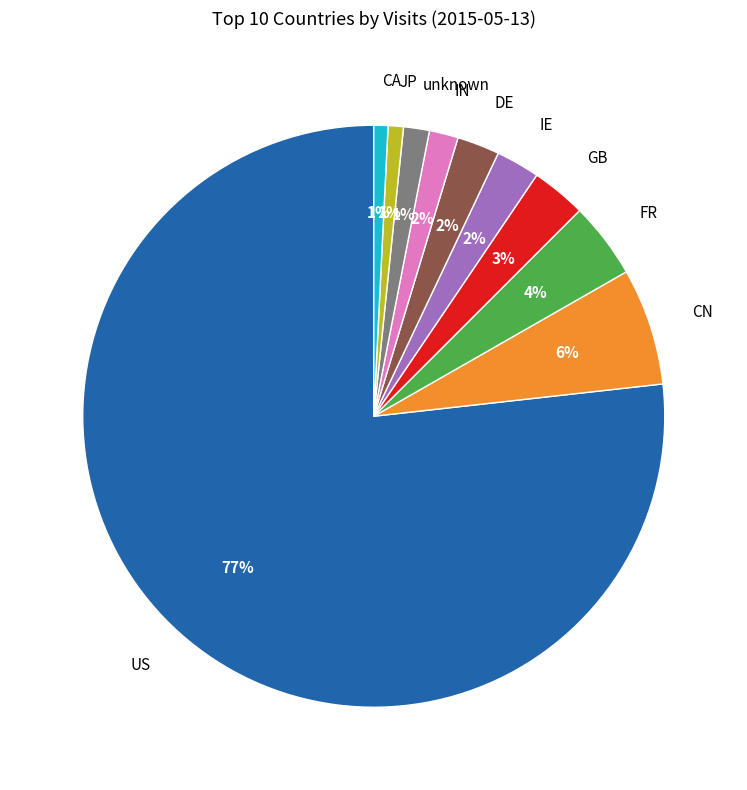

Is it true that FR is 4% of the pie?

True